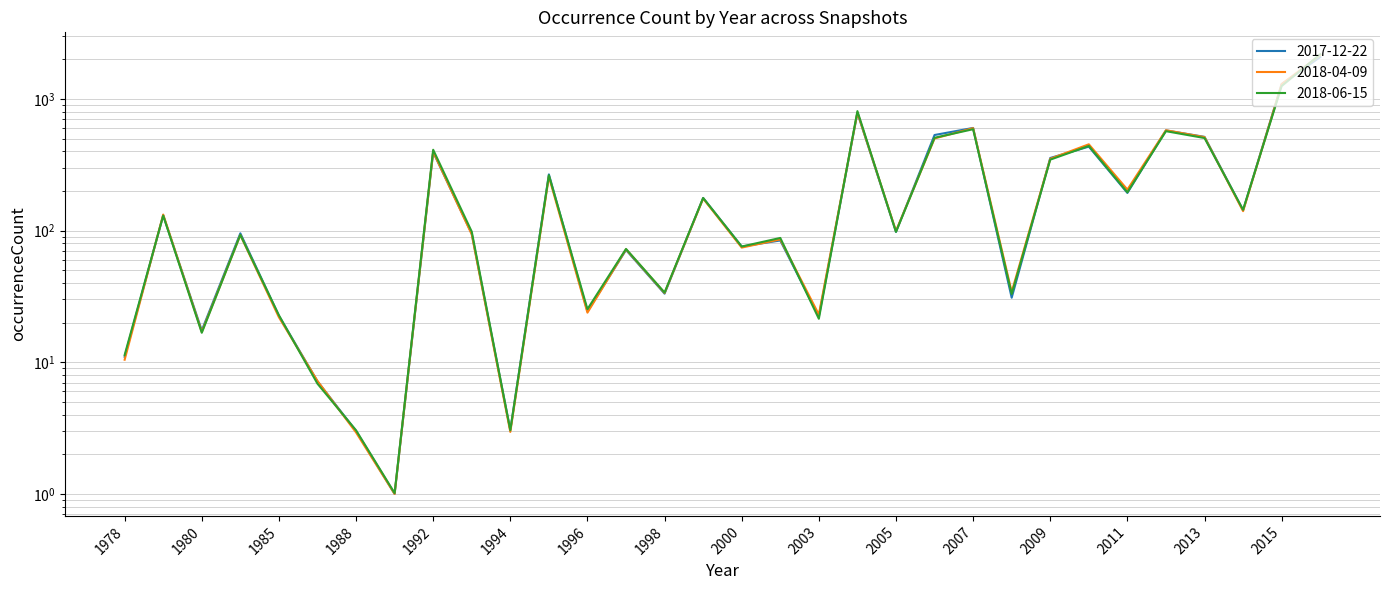

How many data points in 2017-12-22 are less than 99?

16